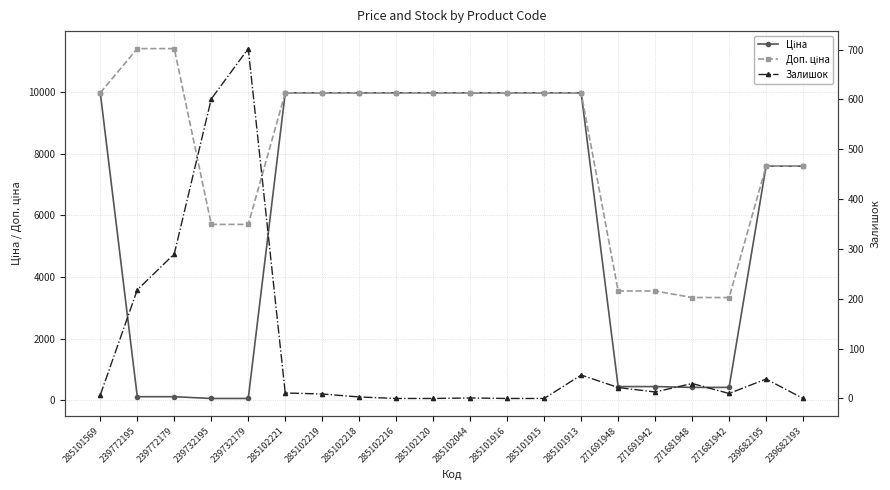

What is the sum of the Залишок values at 271681948 and 239772195?

248.0